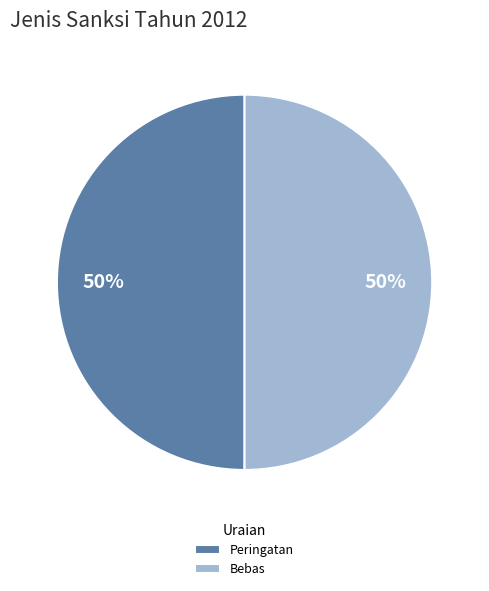

Count the number of slices in the pie.

2